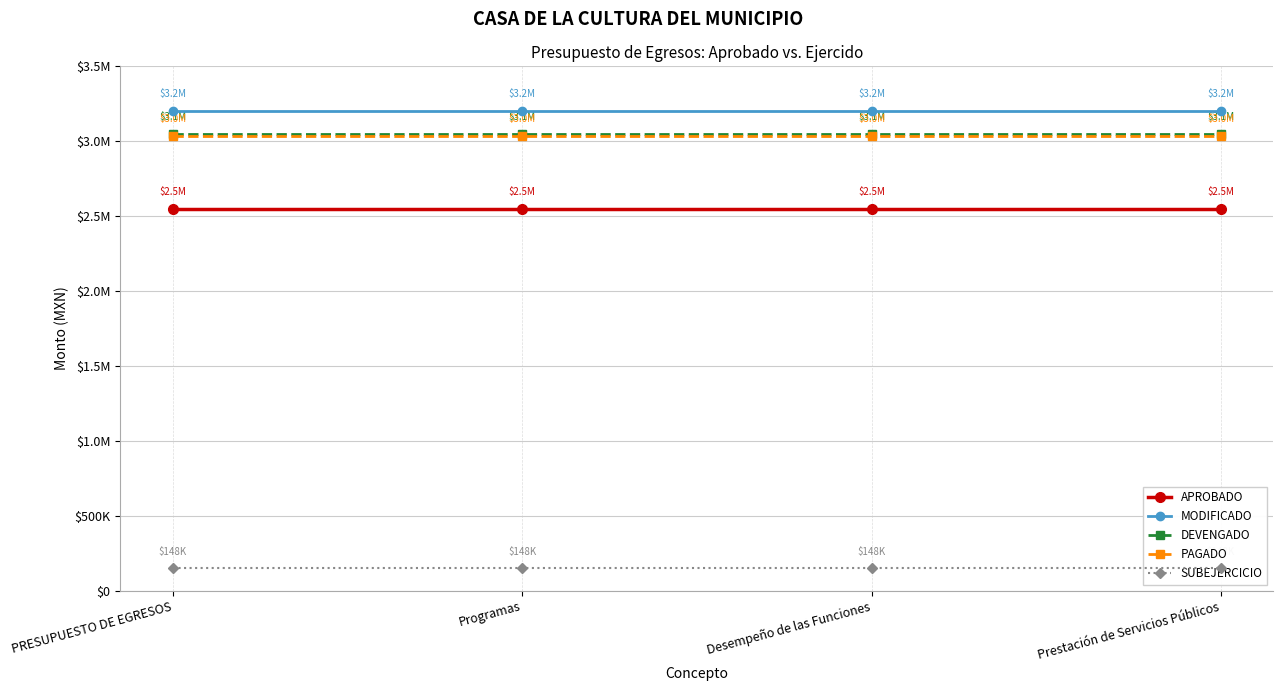

At which label is DEVENGADO closest to 3051357?

PRESUPUESTO DE EGRESOS